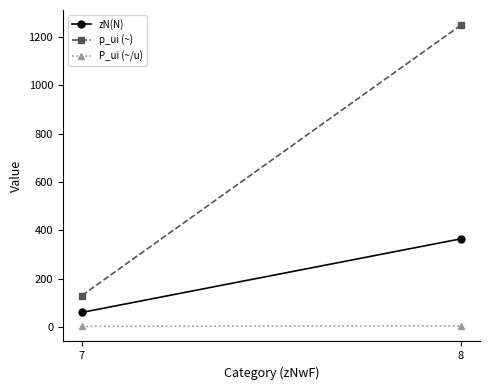

What is the total value across all series at 8?

1619.2